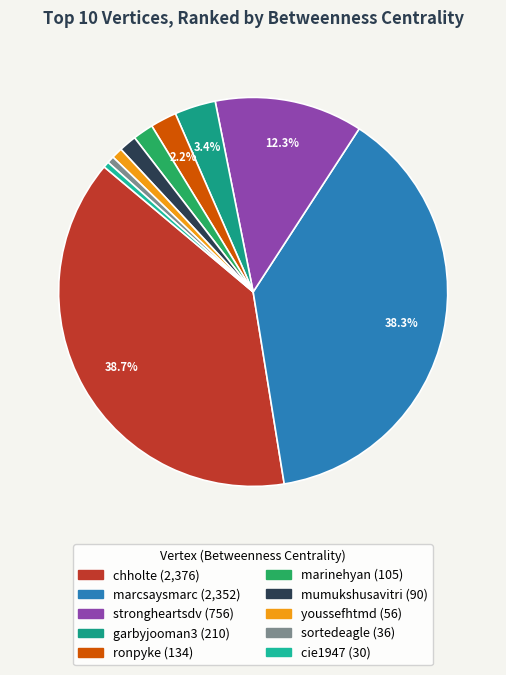

Is it true that marcsaysmarc is 46% of the pie?

False